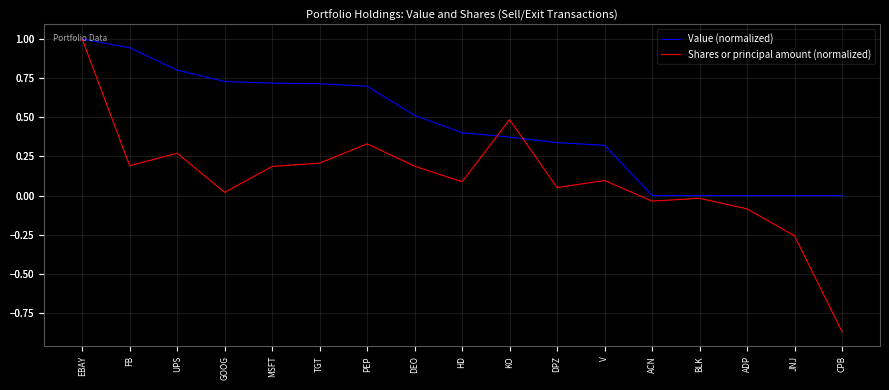

At which category is the sum across all series the highest?

EBAY